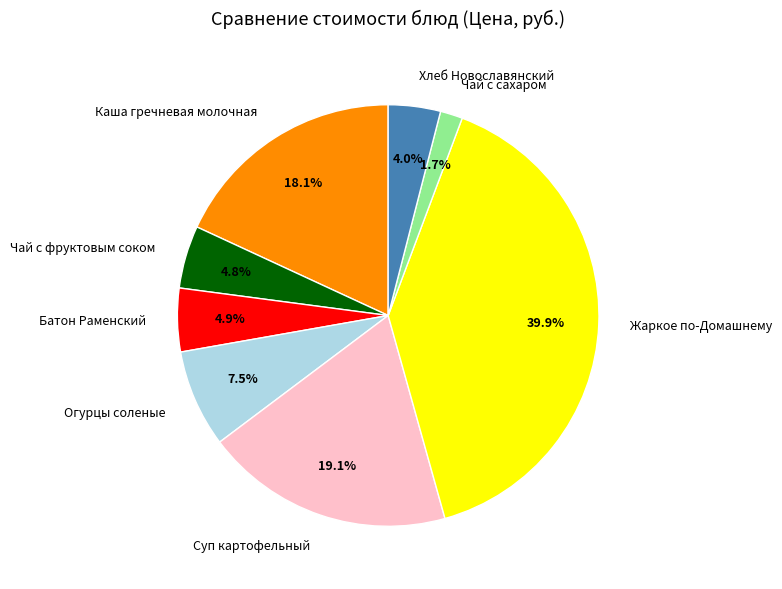

Does any single category account for the majority?

No